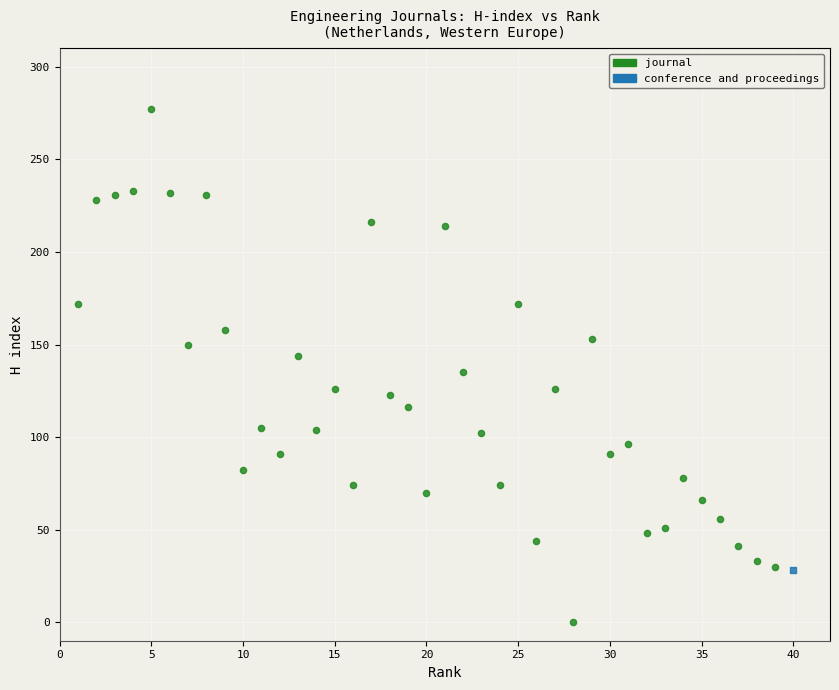

What are all the series names shown in the legend?

journal, conference and proceedings